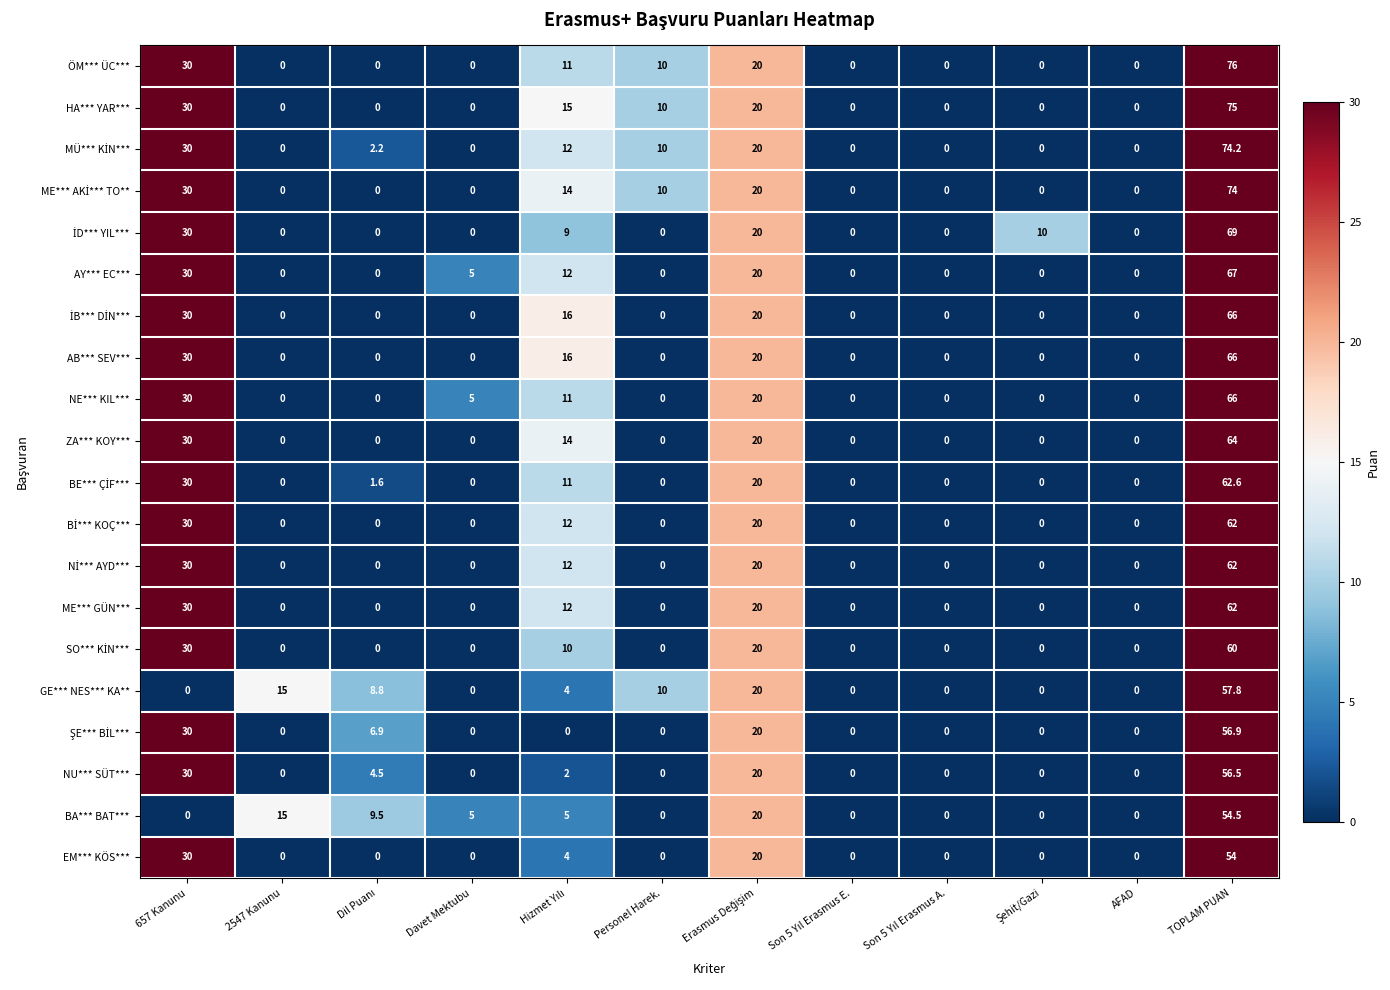

Count the number of data series in this chart.

20